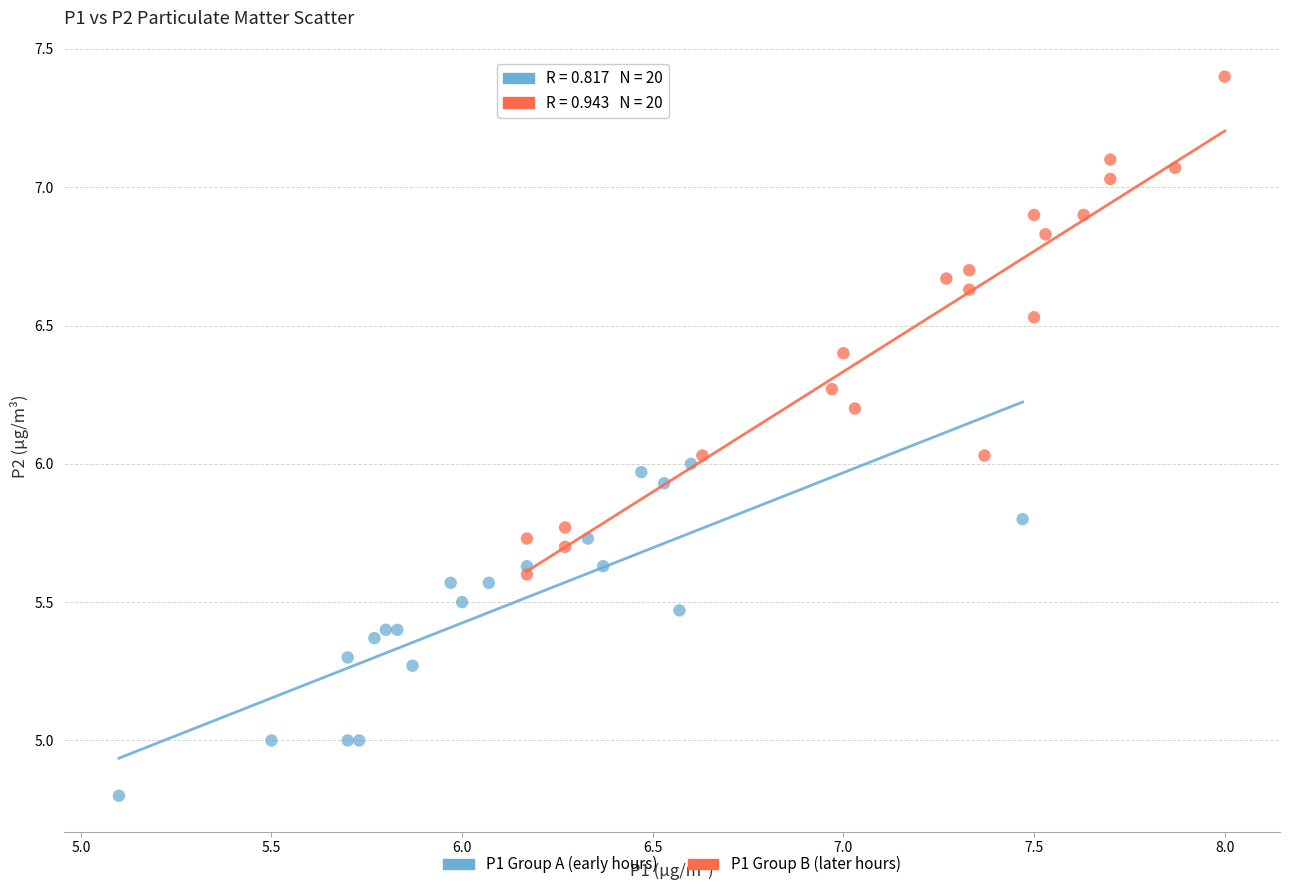

Which series has the widest spread of Y values?

P1 Group B (later hours)